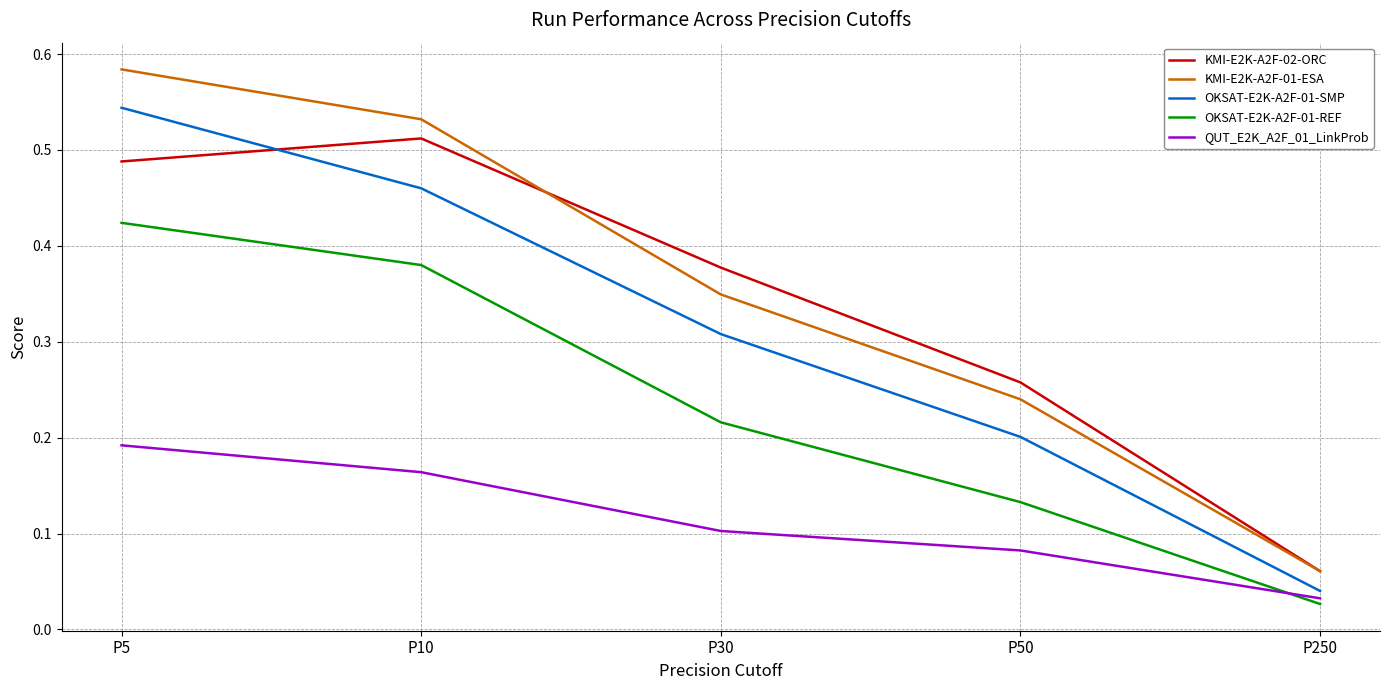

Which label corresponds to the smallest value in the chart?

P250